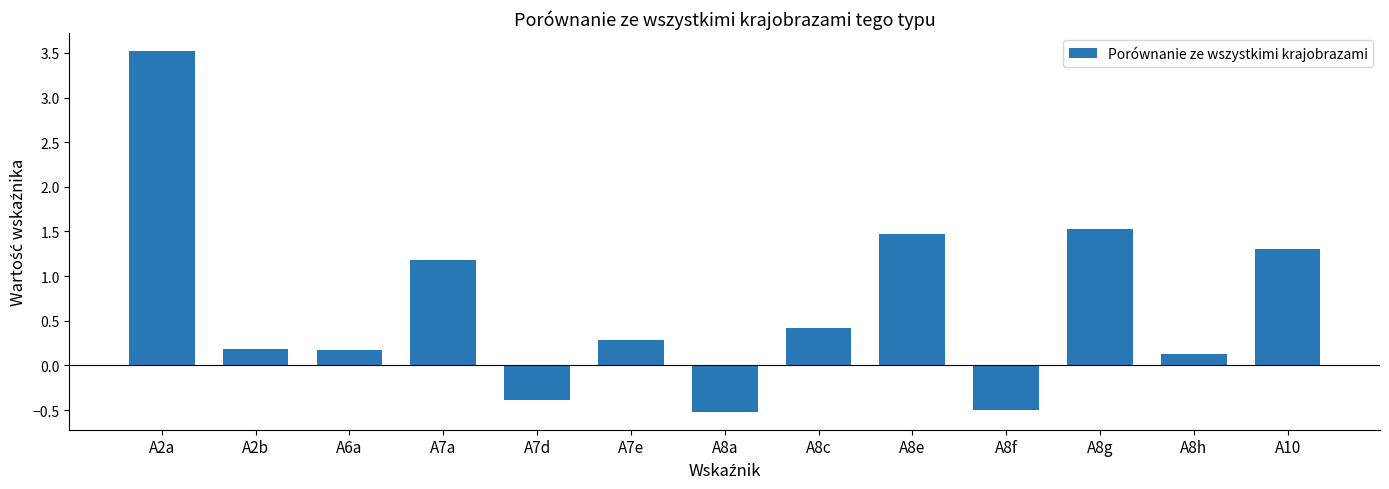

What is the label of the 4th bar from the right?

A8f